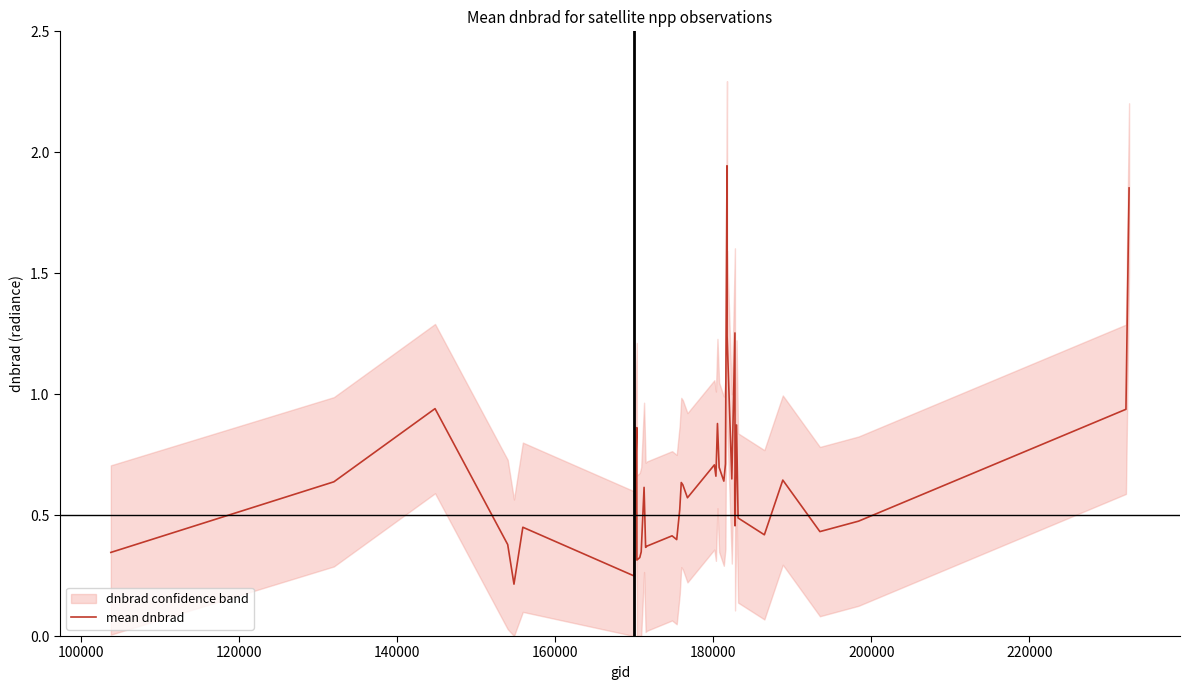

How many series are shown in this chart?

1